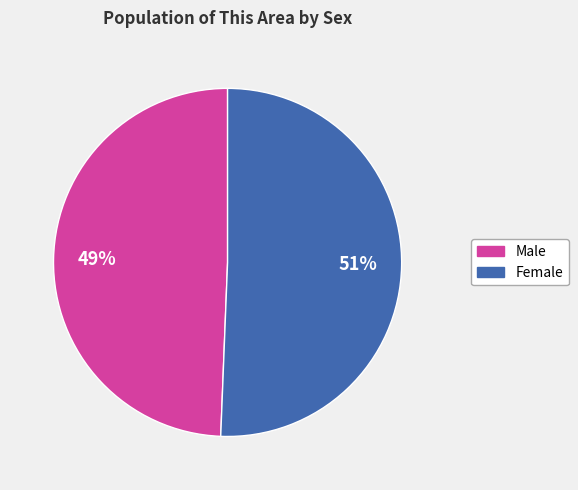

Is there a majority slice in this chart?

Yes